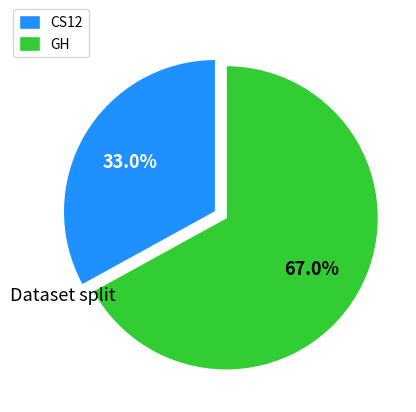

Which slice is the largest?

GH